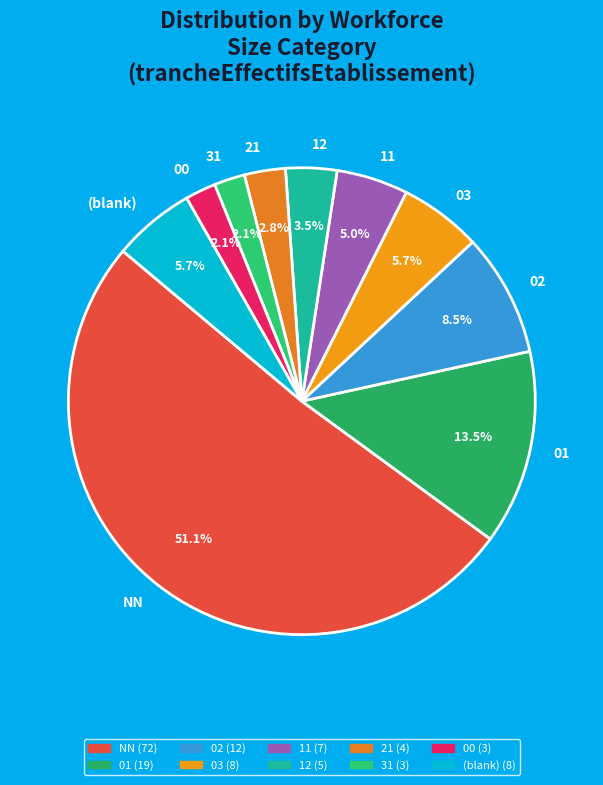

What percentage is the 31 slice, to the nearest percent?

2%